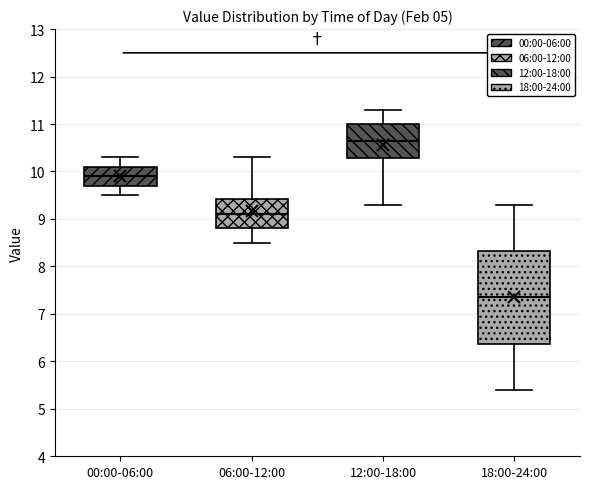

Comparing the boxes themselves (not the whiskers), which one is the tallest?

18:00-24:00